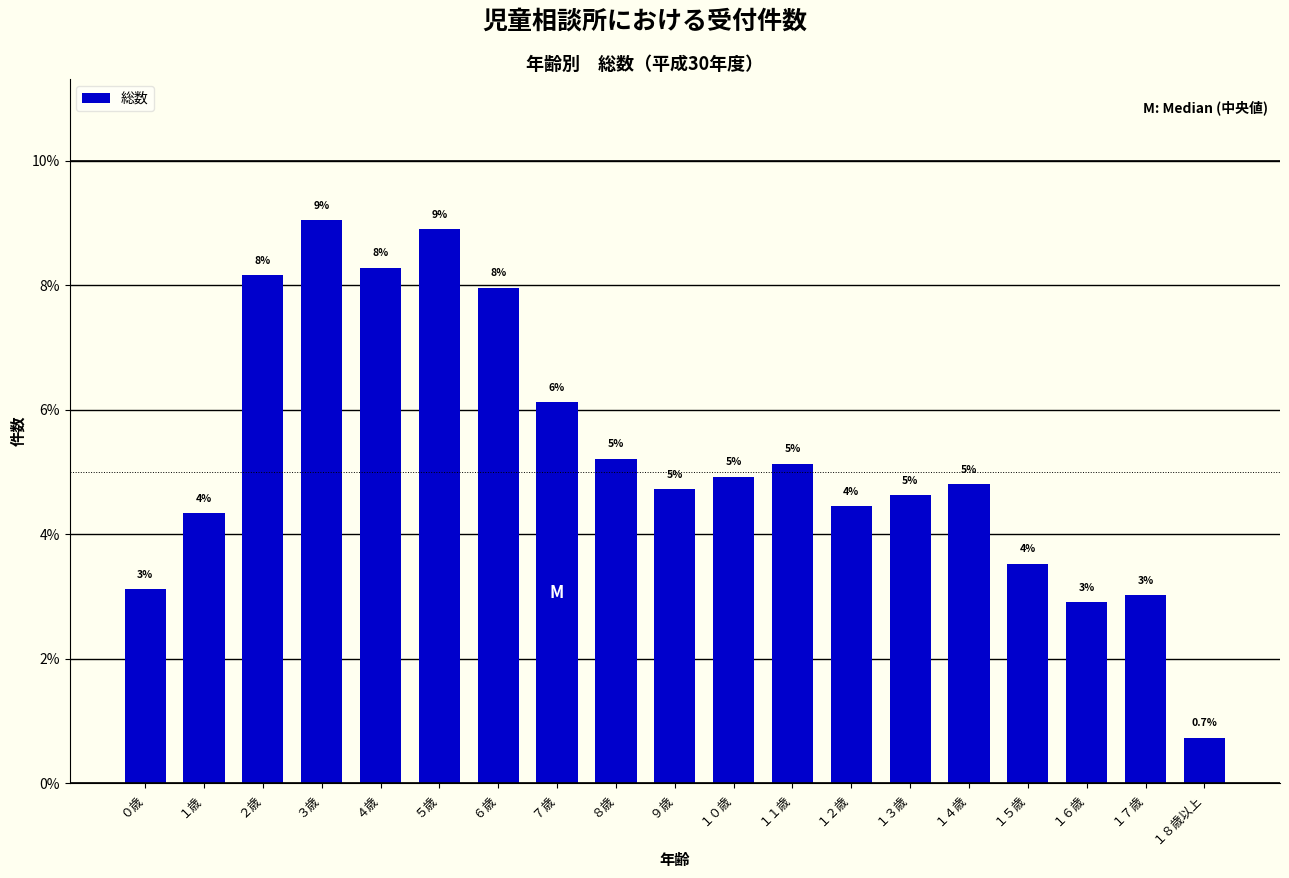

How many bars are there in total?

19